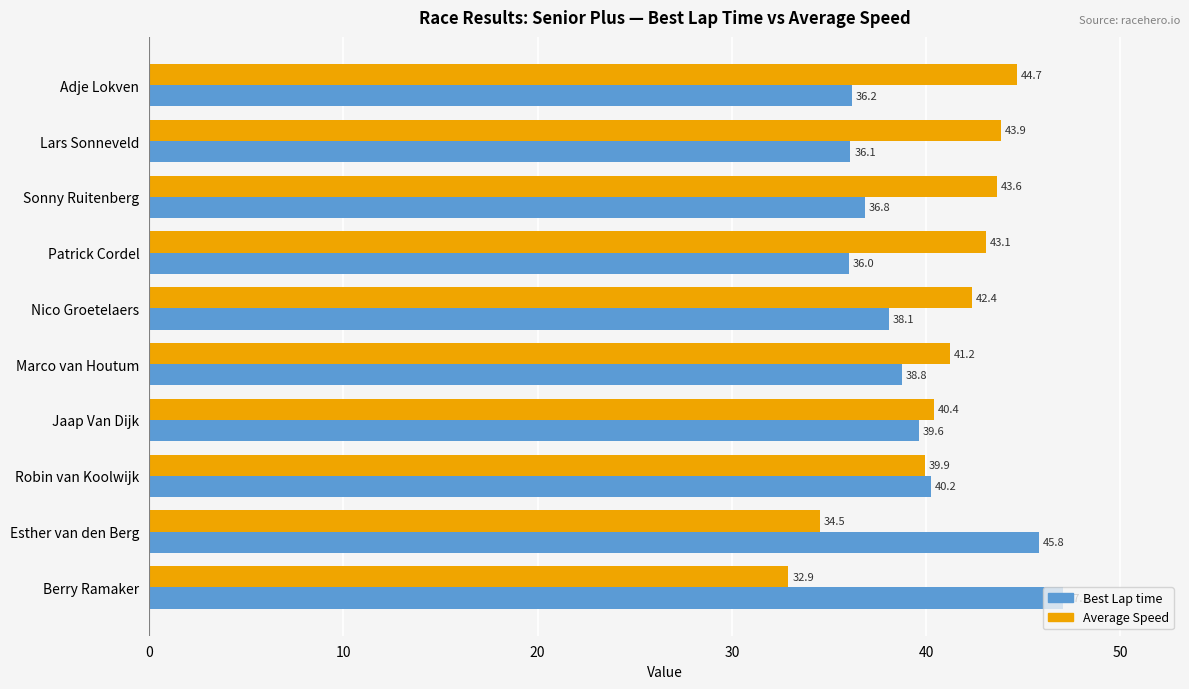

Which series has the widest spread of values?

Average Speed